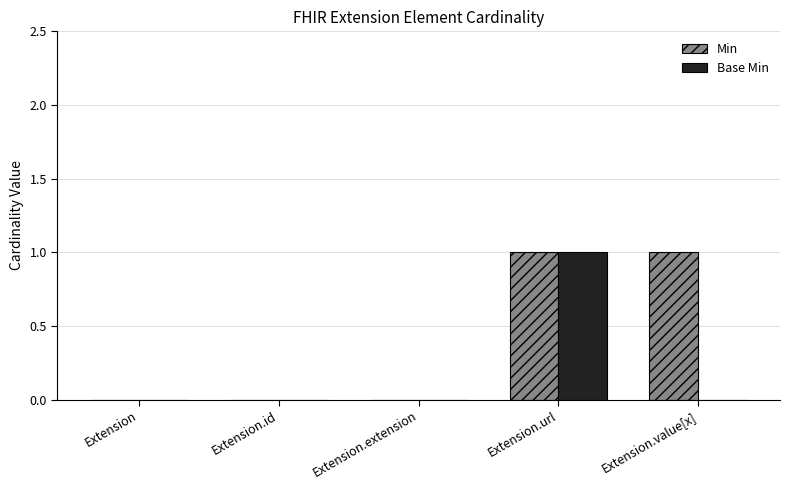

Which series has the largest total across all categories?

Min